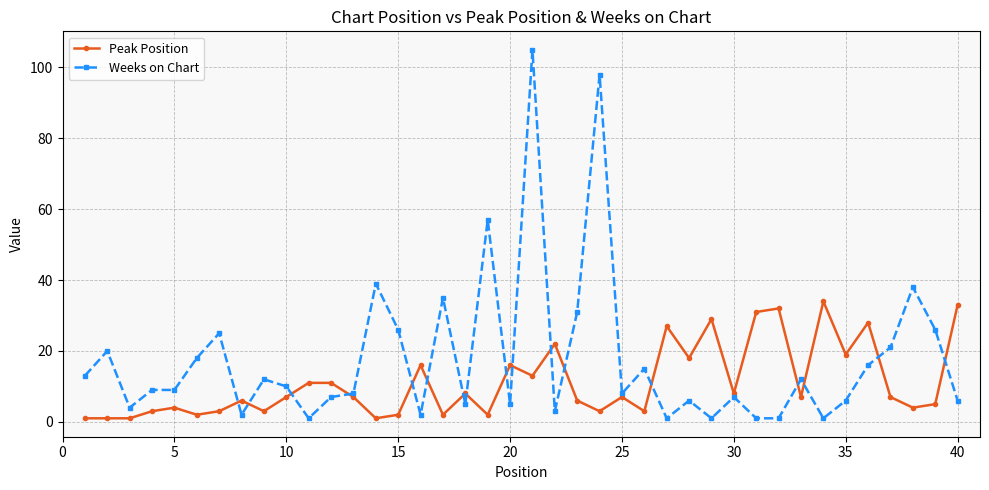

What is the average value of the Peak Position series?

11